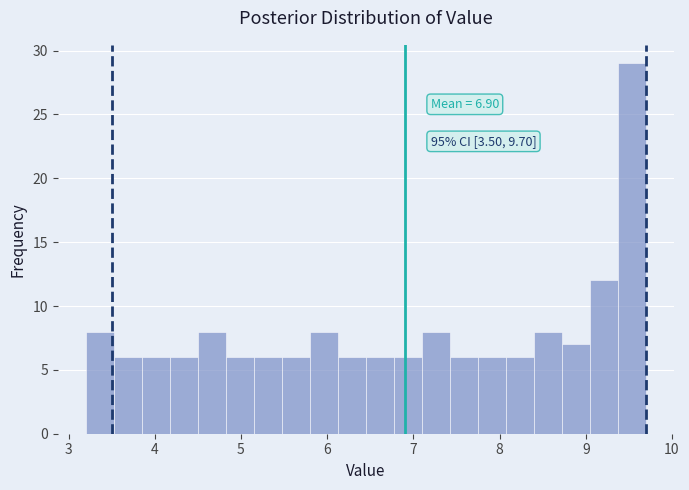

Around what value on the x-axis is the tallest bar? Give the approximate position of its centre, as read against the axis.

9.5